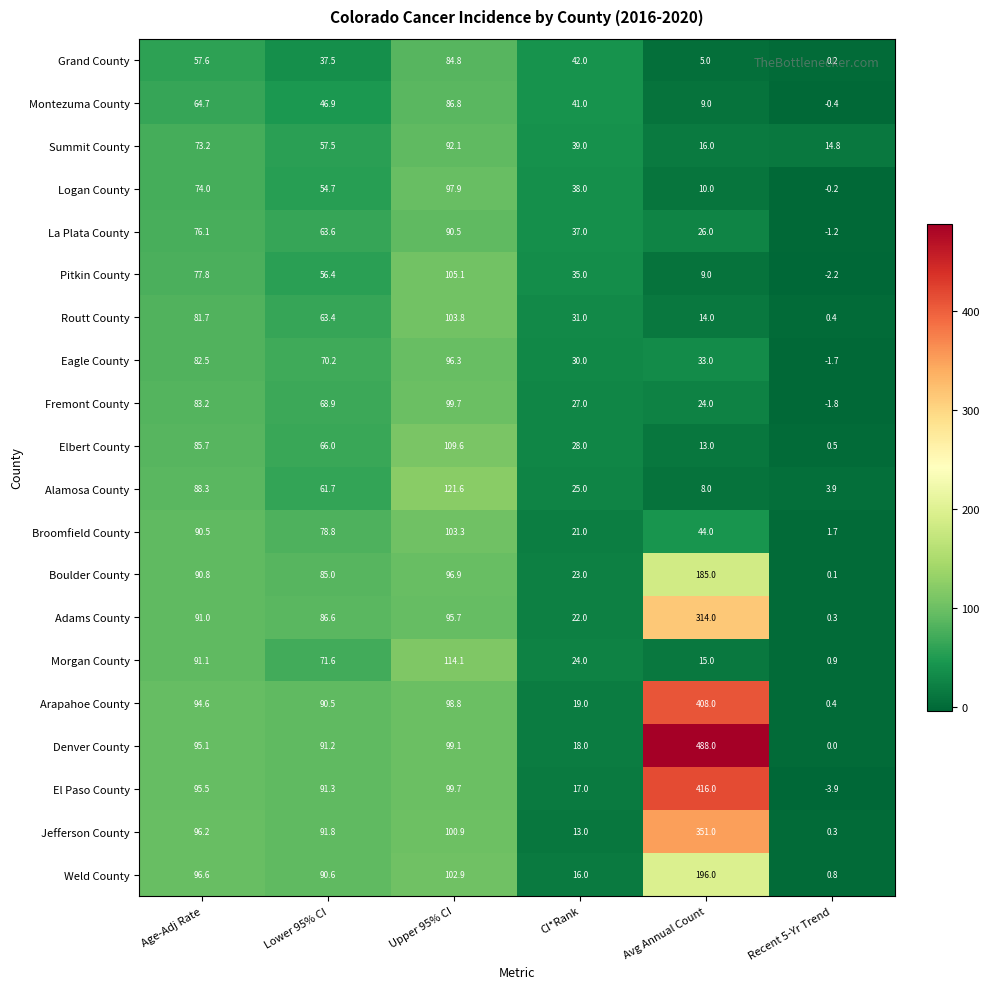

What is the difference between the maximum and minimum values in the La Plata County series?

91.7